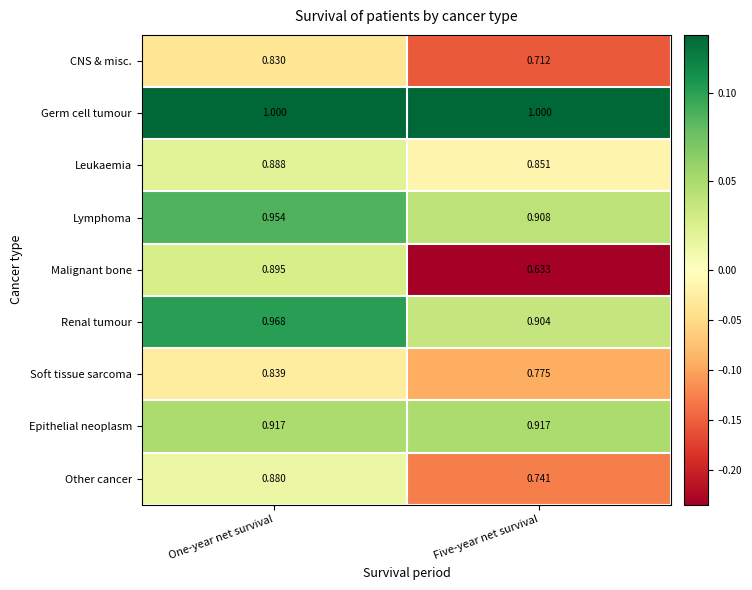

Which series has the largest range (max minus min)?

Malignant bone